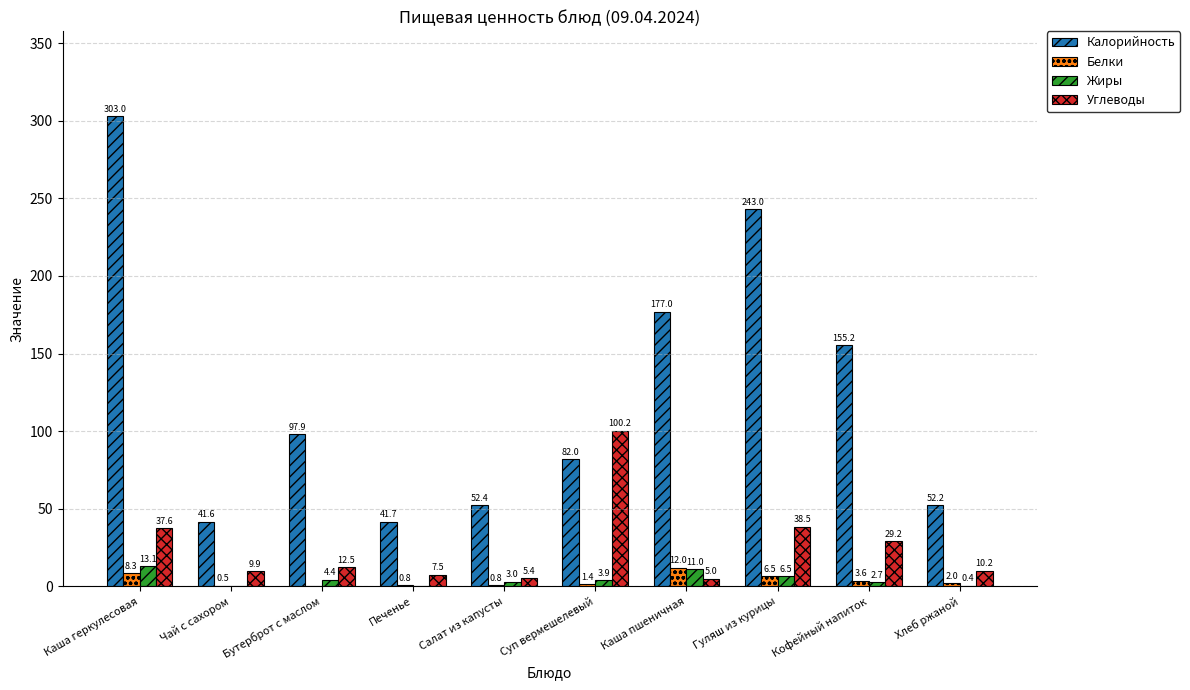

What are all the series names shown in the legend?

Калорийность, Белки, Жиры, Углеводы